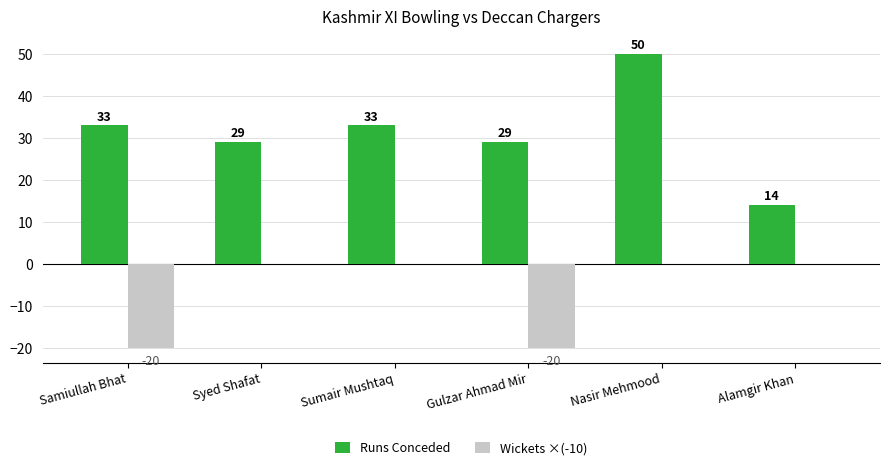

What are all the series names shown in the legend?

Runs Conceded, Wickets ×(-10)